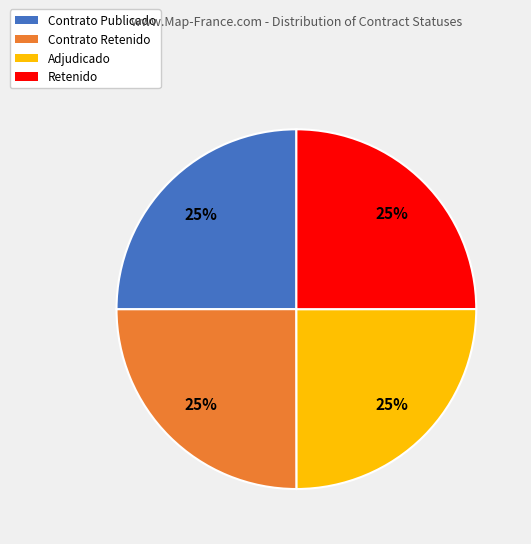

The Contrato Retenido slice represents 25% of the pie. True or false?

True